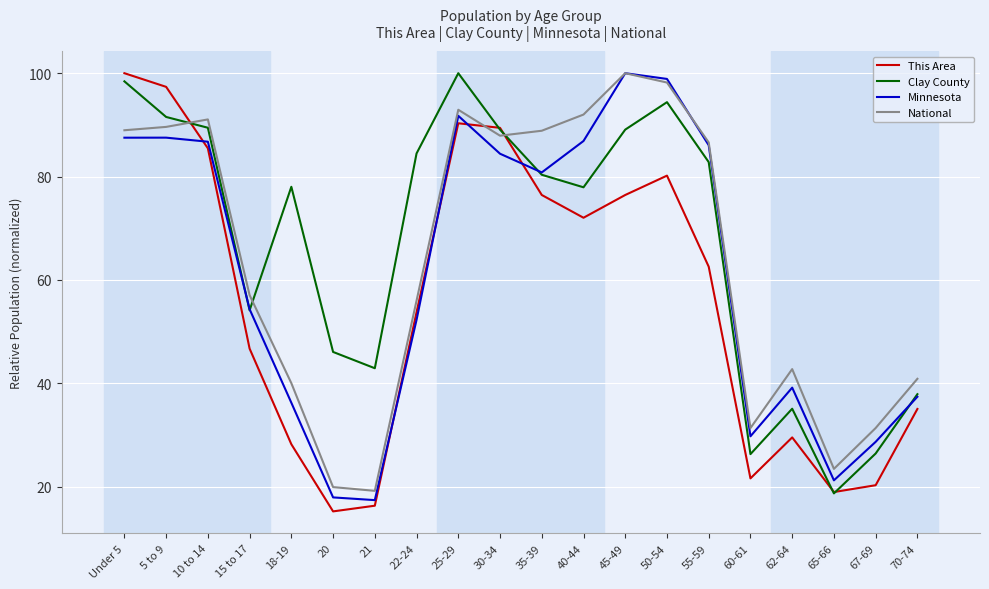

What is the spread (max minus min) of values at 15 to 17?

10.3